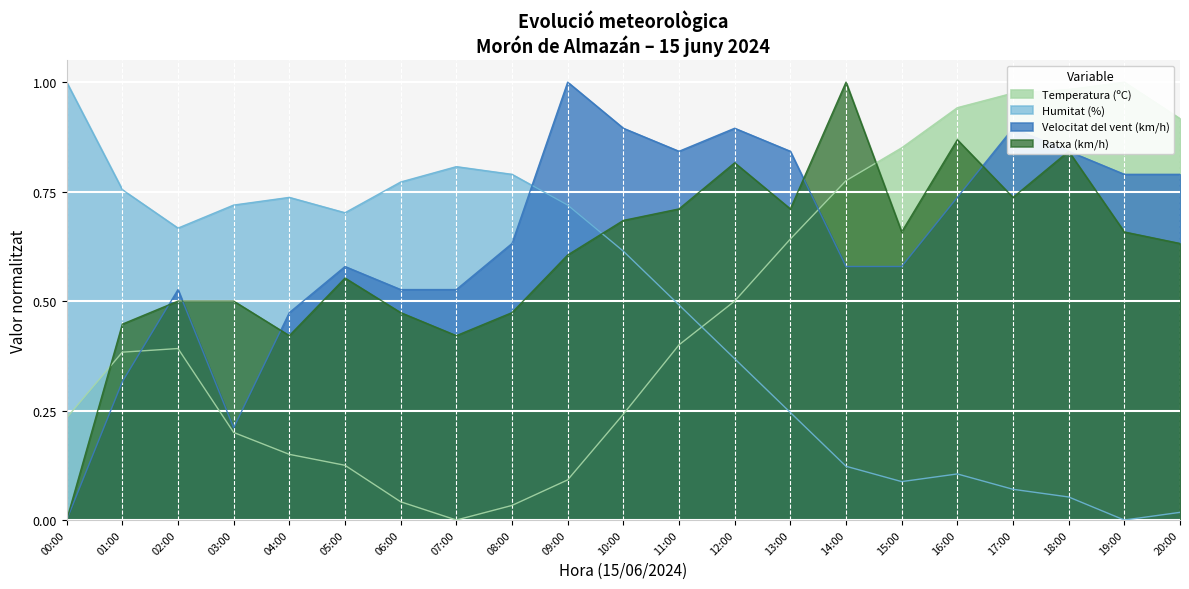

Which series changed the most between 02:00 and 13:00?

Humitat (%)